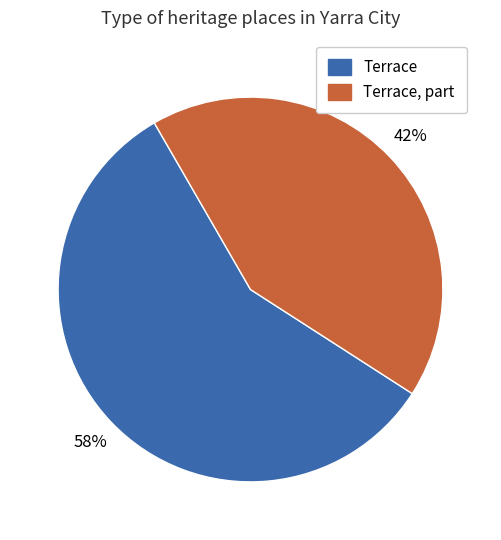

How many slices are in this pie chart?

2